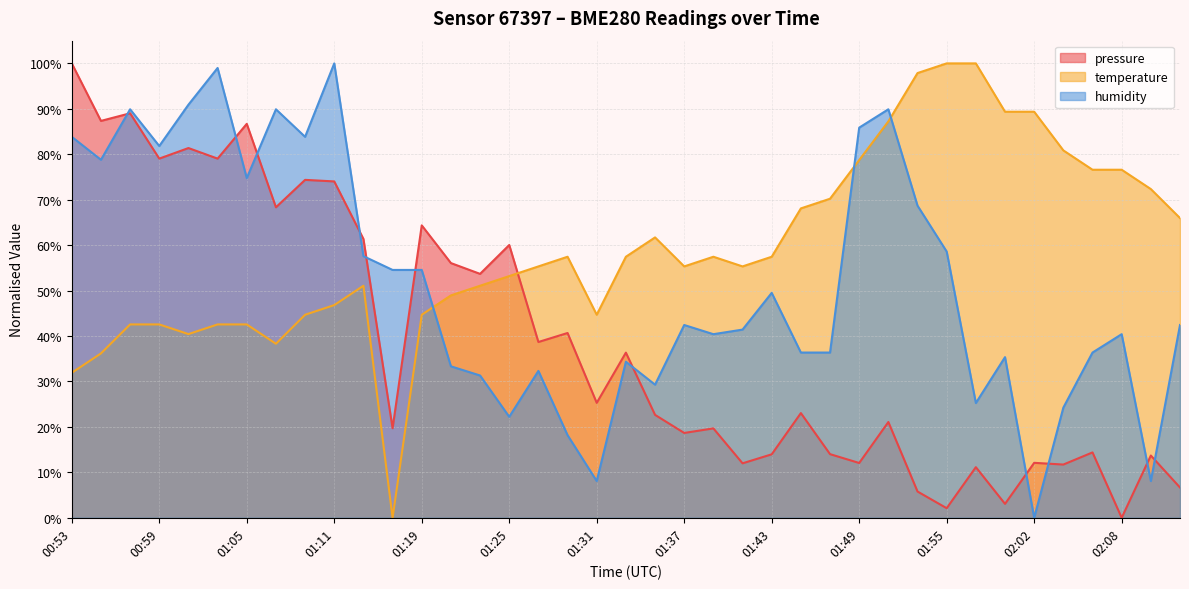

Between 00:57 and 02:02, which series saw the biggest shift?

humidity